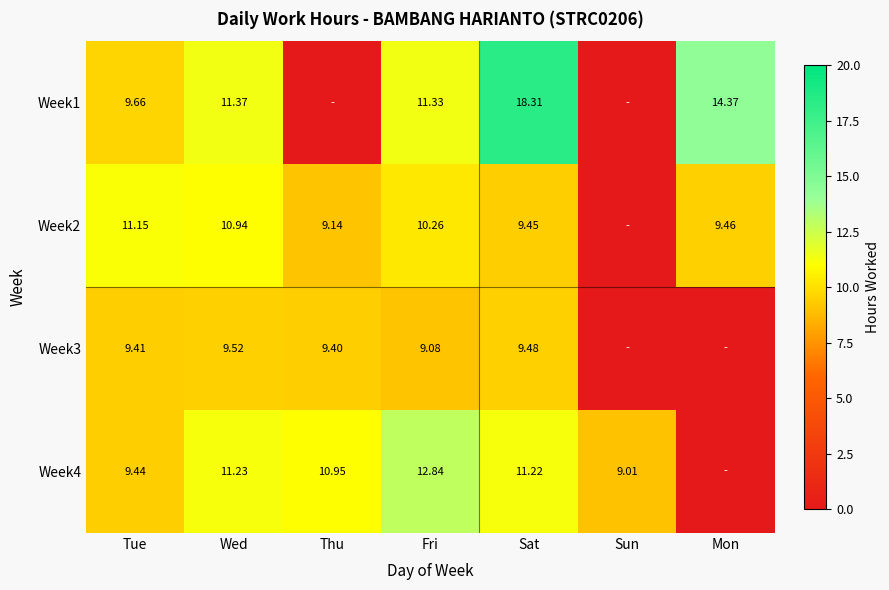

True or false: Week2 has a value of 5.4 at Mon.

False